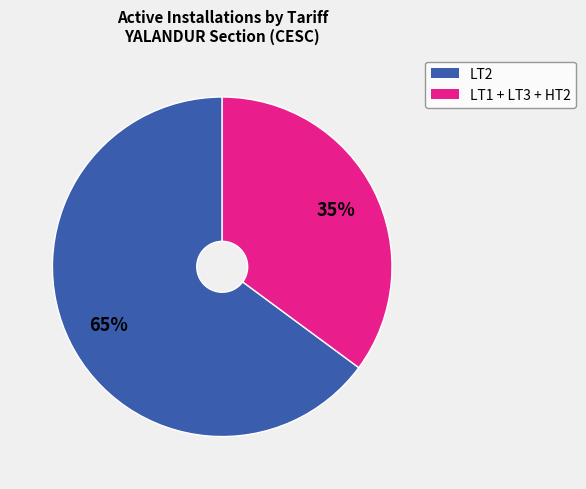

Is there a majority slice in this chart?

Yes